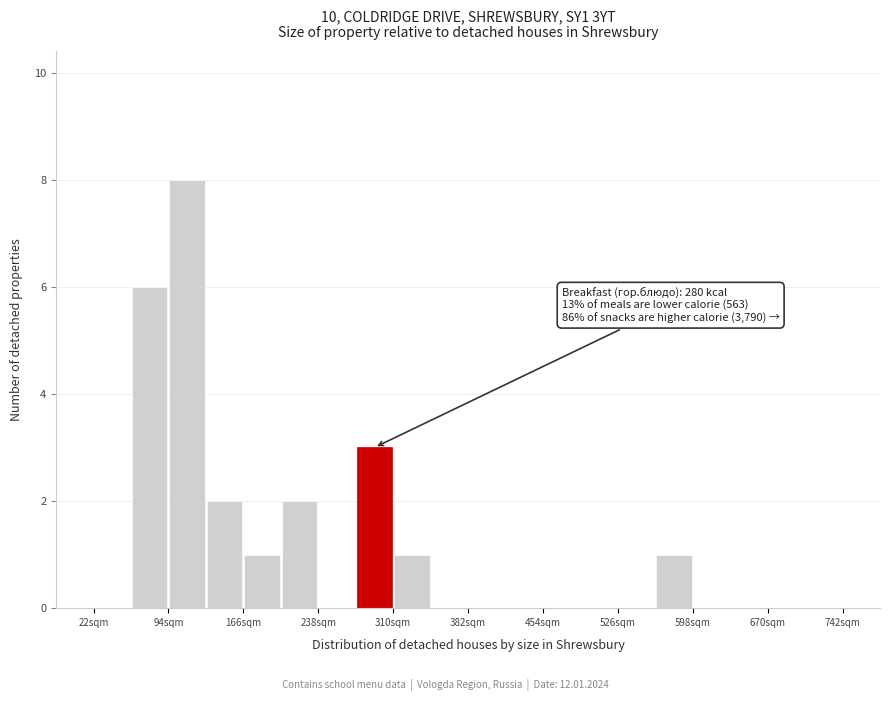

Around what value on the x-axis is the tallest bar? Give the approximate position of its centre, as read against the axis.

110